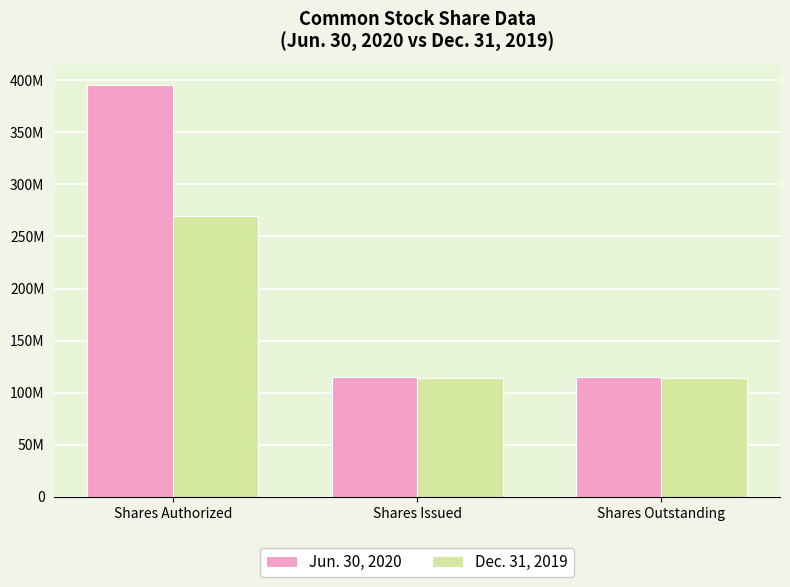

Reading left to right, list all the values displayed in this chart.

Jun. 30, 2020: 395000000	114940197	114940197
Dec. 31, 2019: 270000000	114353036	114353036